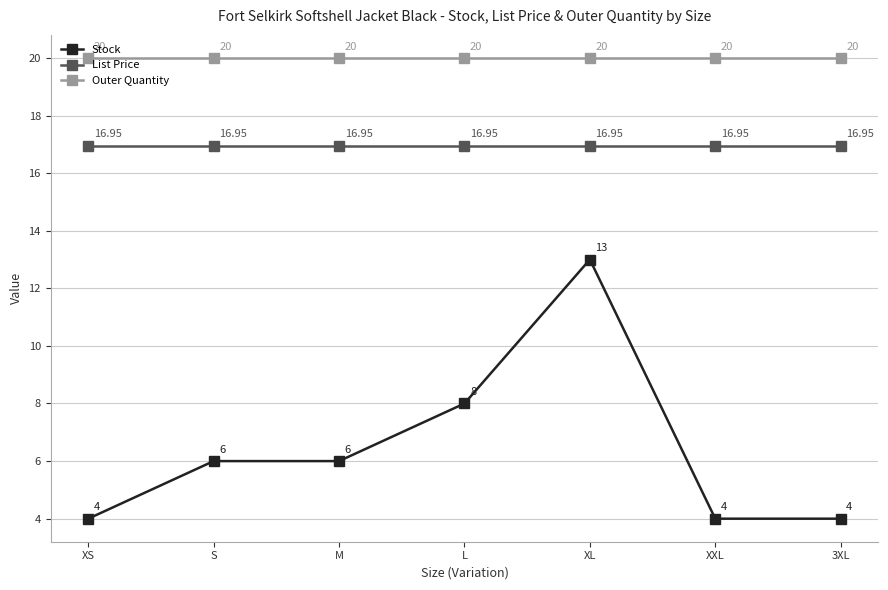

What position from the left is XL?

5